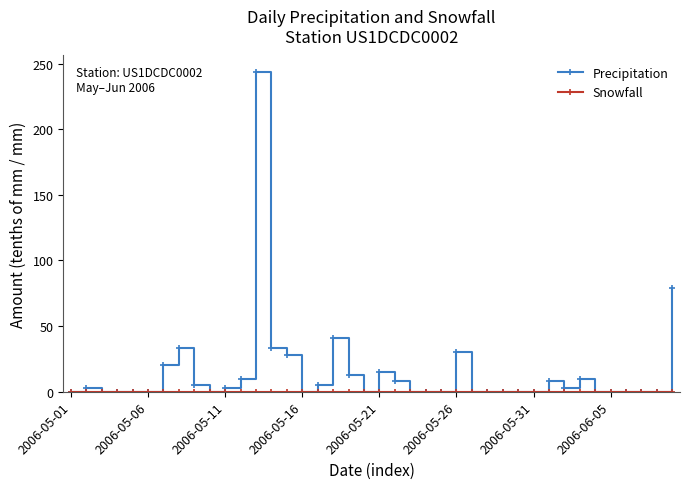

What is the average value of the Precipitation series?

15